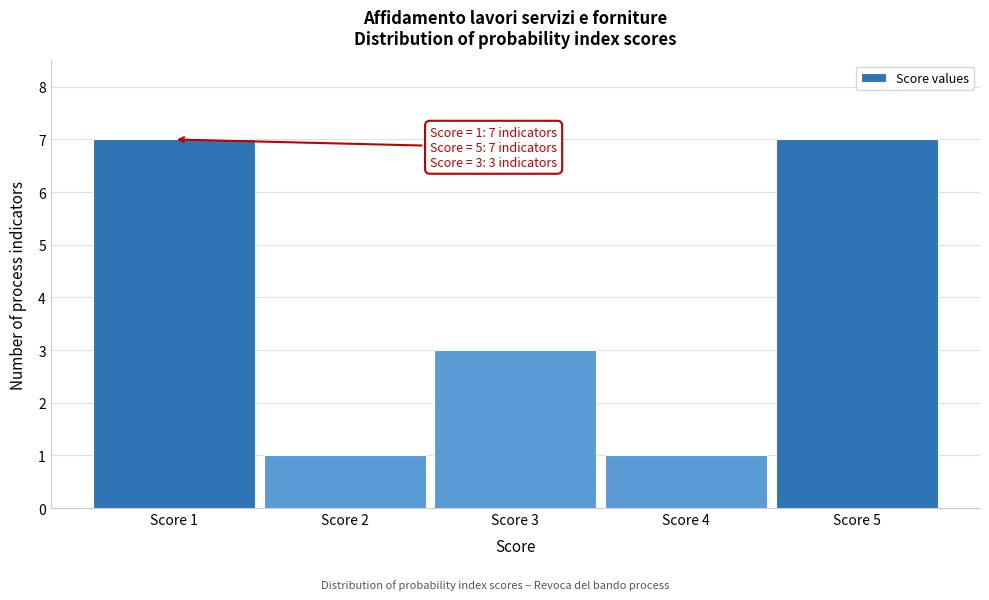

Reading left to right, what are all the values shown in this chart?

7	1	3	1	7